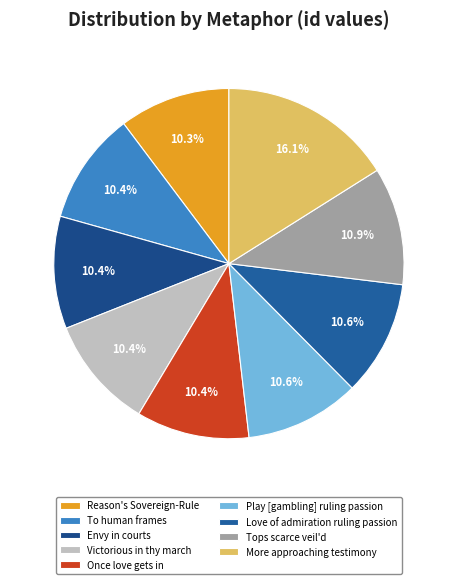

Is there any slice that represents more than half of the pie?

No